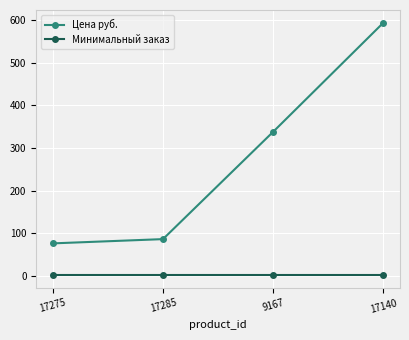

True or false: Цена руб. has more than 2 interior local peaks.

False